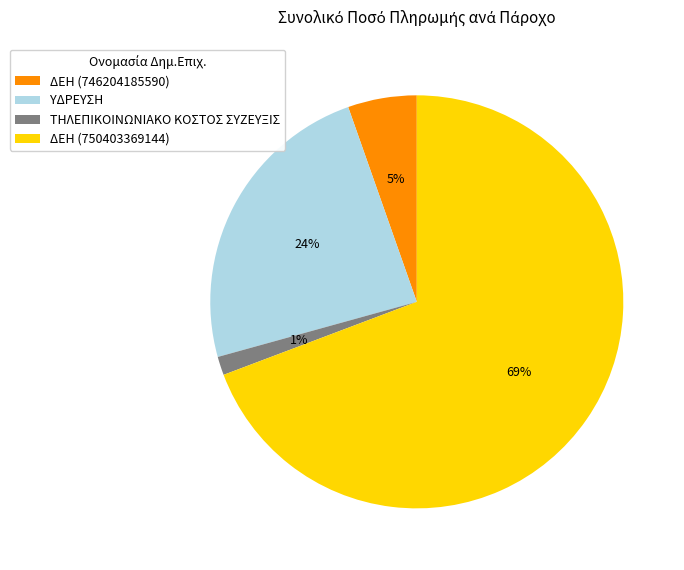

How many segments does this pie chart have?

4